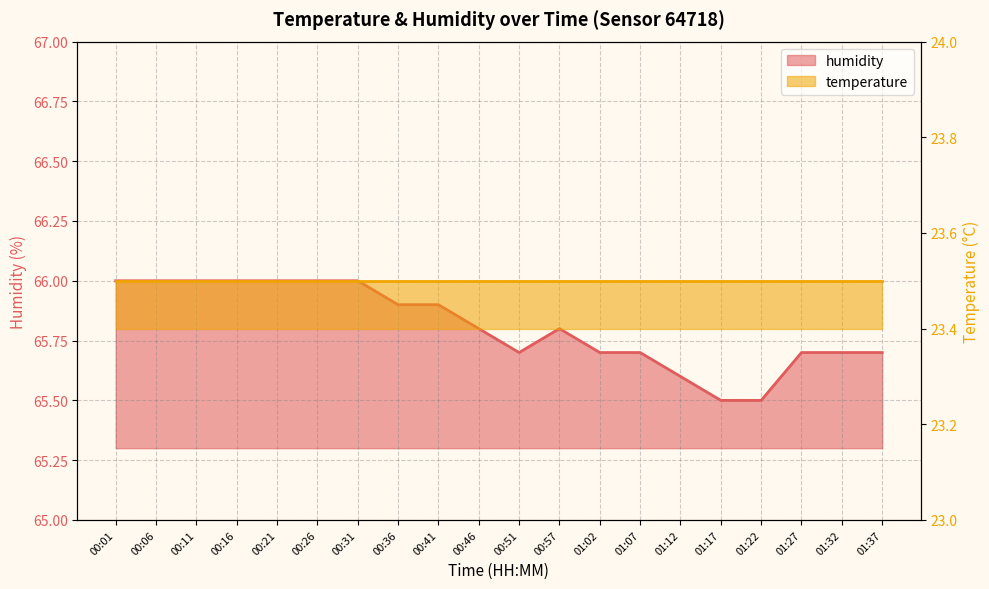

What is the average value?

65.8